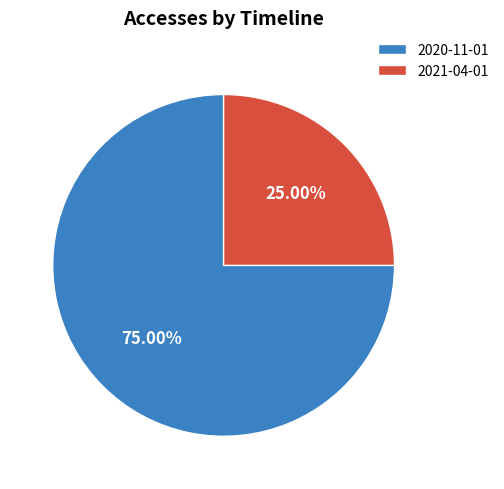

Between 2021-04-01 and 2020-11-01, which is larger?

2020-11-01